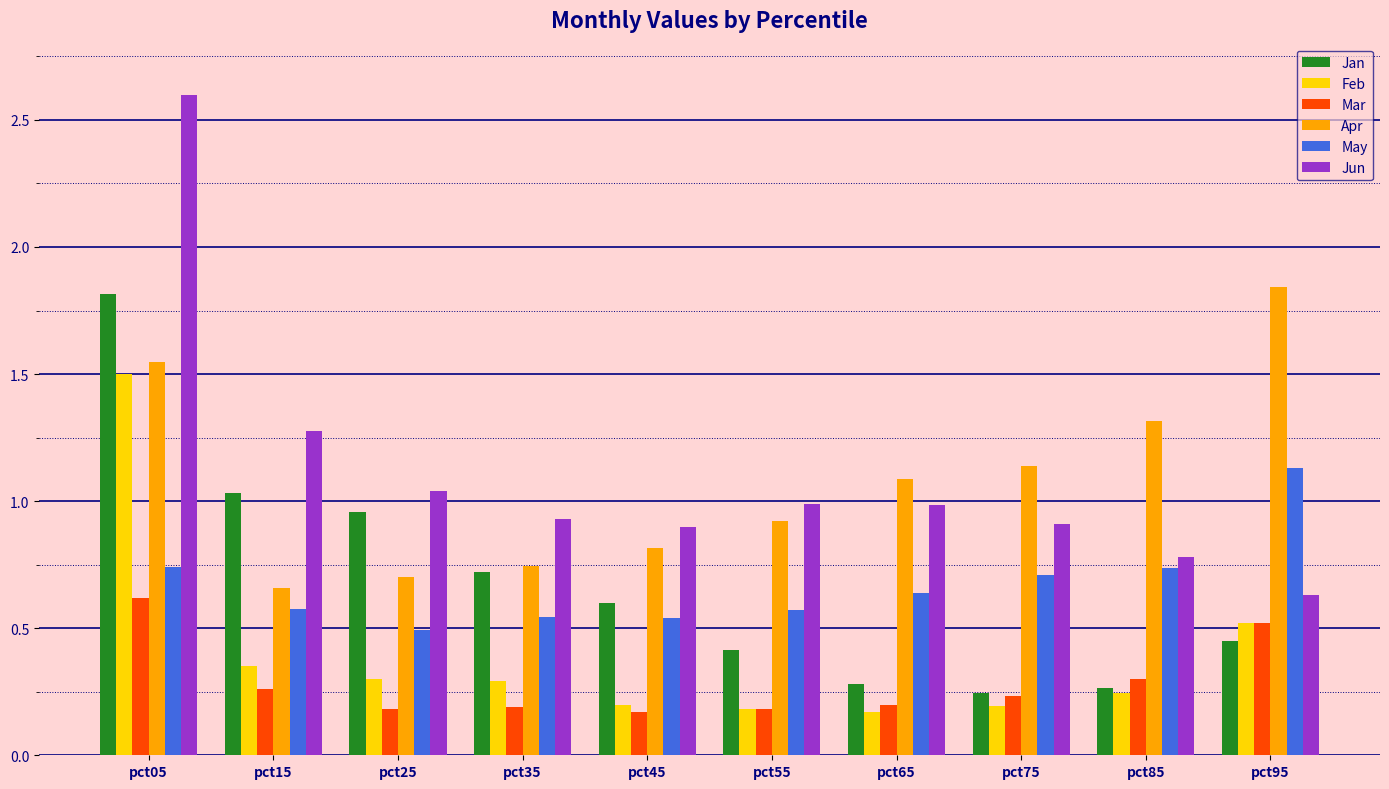

Which category has the highest value across all series?

pct05